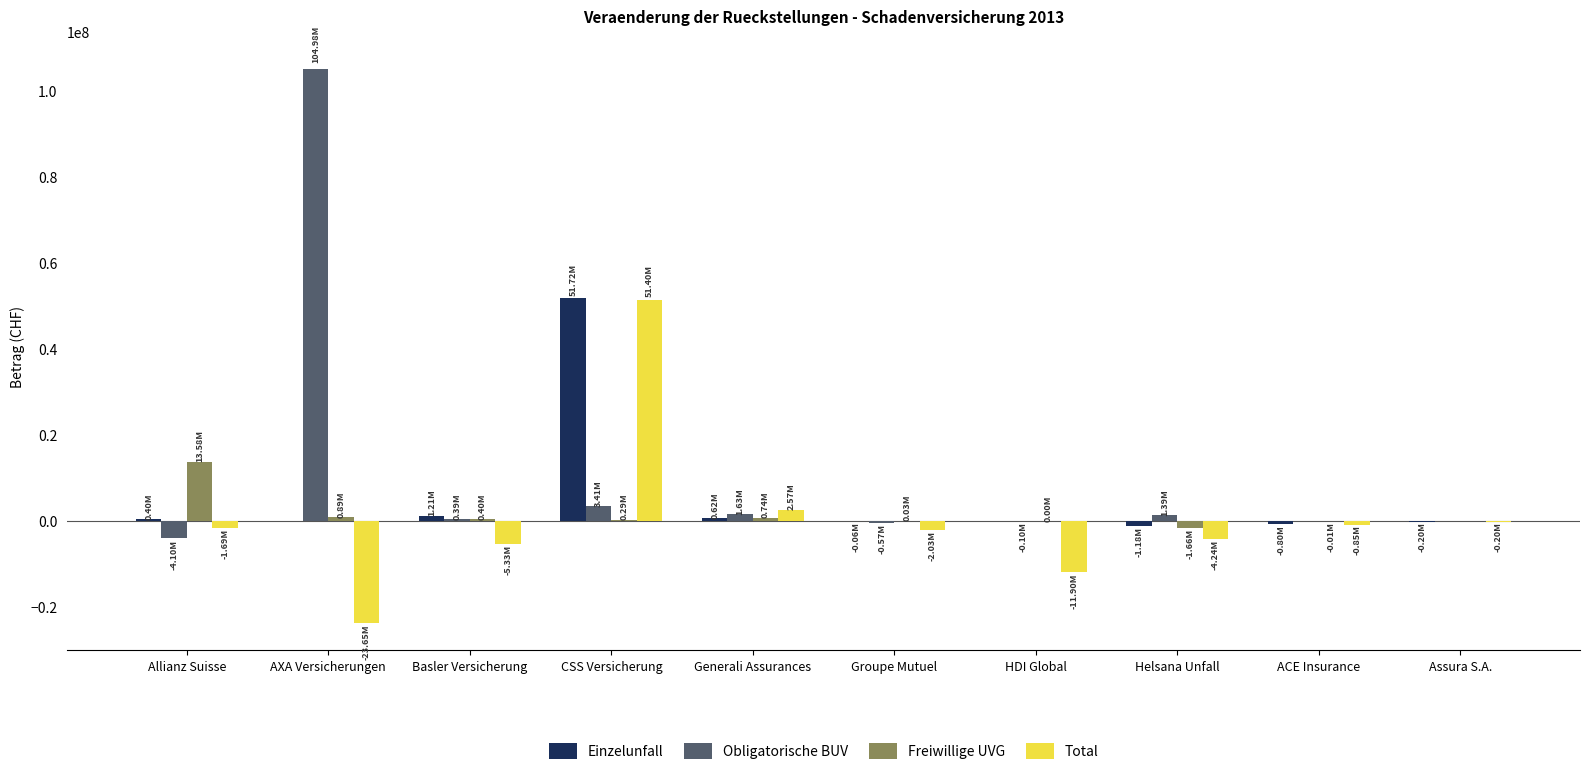

What is the sum of all Obligatorische BUV values?

107021818